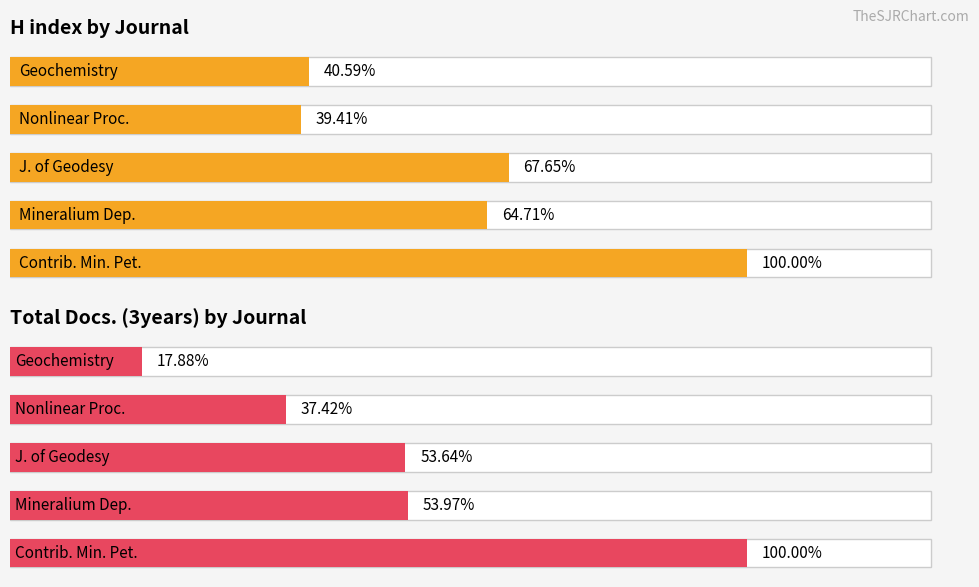

Count the number of data series in this chart.

2